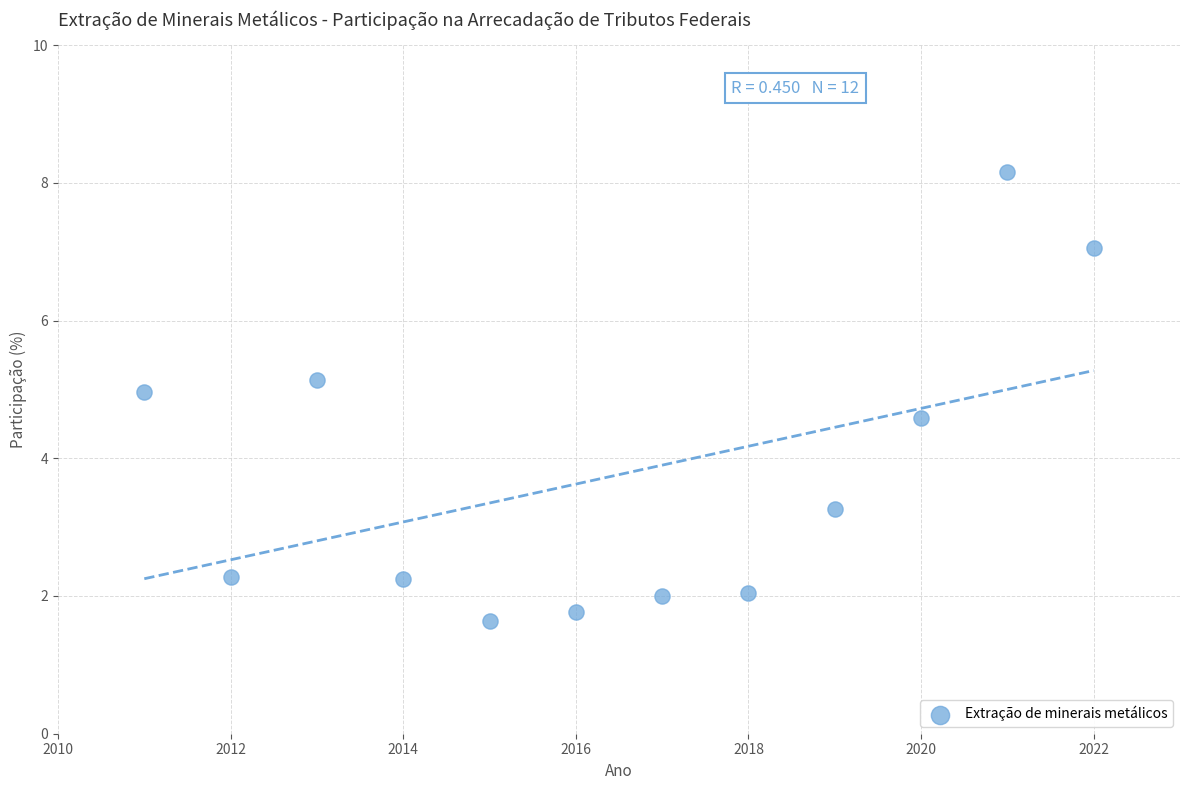

What is the average X value?

2016.5